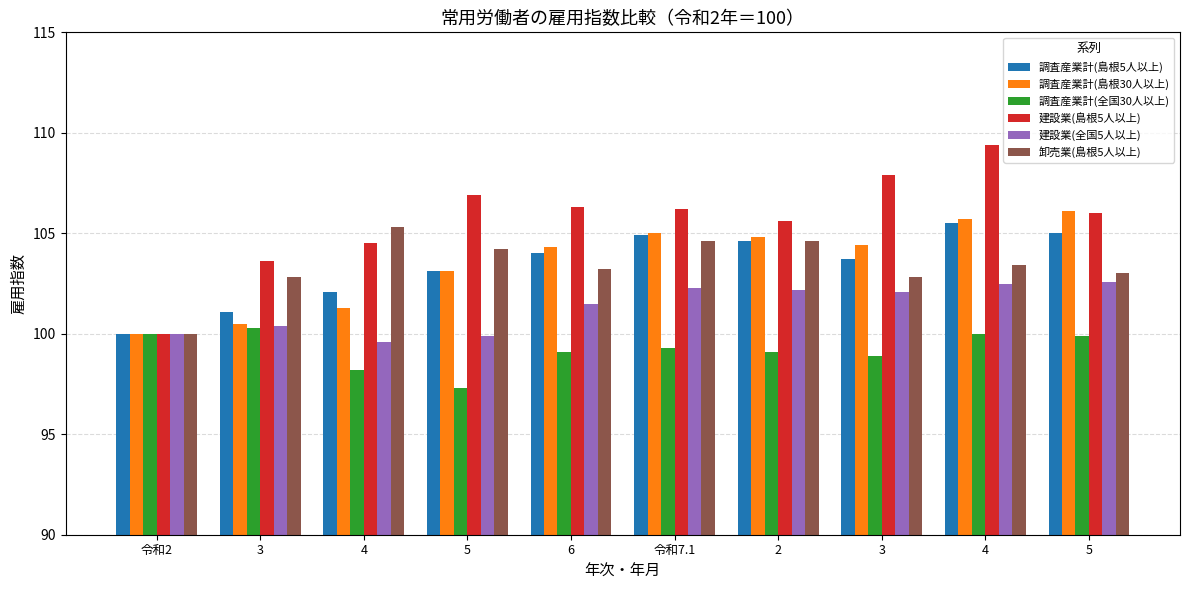

Reading left to right, extract all data points from this chart.

調査産業計(島根5人以上): 100.0	101.1	102.1	103.1	104.0	104.9	104.6	103.7	105.5	105.0
調査産業計(島根30人以上): 100.0	100.5	101.3	103.1	104.3	105.0	104.8	104.4	105.7	106.1
調査産業計(全国30人以上): 100.0	100.3	98.2	97.3	99.1	99.3	99.1	98.9	100.0	99.9
建設業(島根5人以上): 100.0	103.6	104.5	106.9	106.3	106.2	105.6	107.9	109.4	106.0
建設業(全国5人以上): 100.0	100.4	99.6	99.9	101.5	102.3	102.2	102.1	102.5	102.6
卸売業(島根5人以上): 100.0	102.8	105.3	104.2	103.2	104.6	104.6	102.8	103.4	103.0